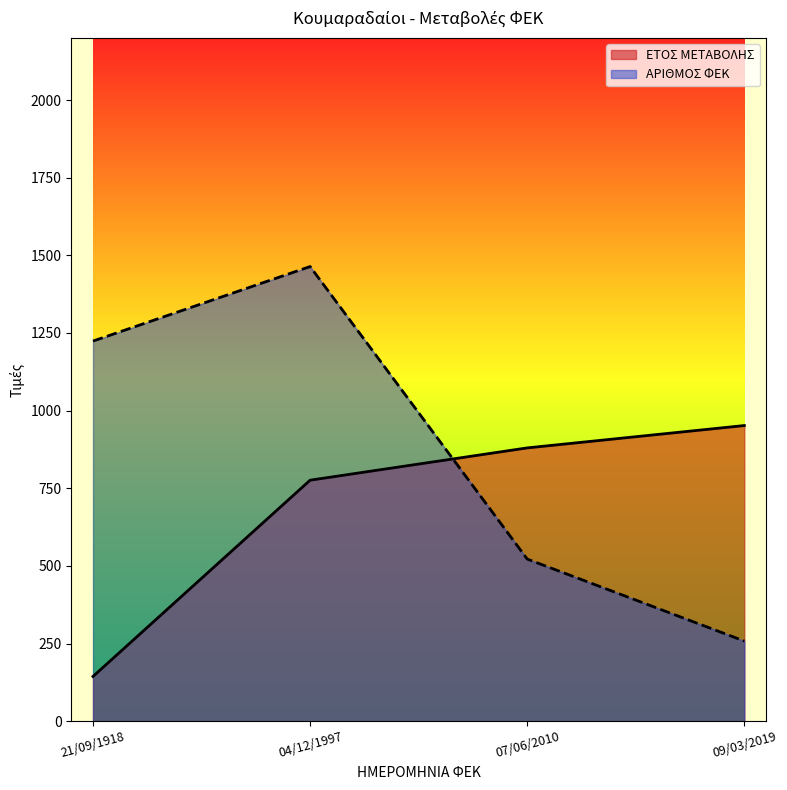

List the series in order of their peak value, lowest first.

ΕΤΟΣ ΜΕΤΑΒΟΛΗΣ, ΑΡΙΘΜΟΣ ΦΕΚ